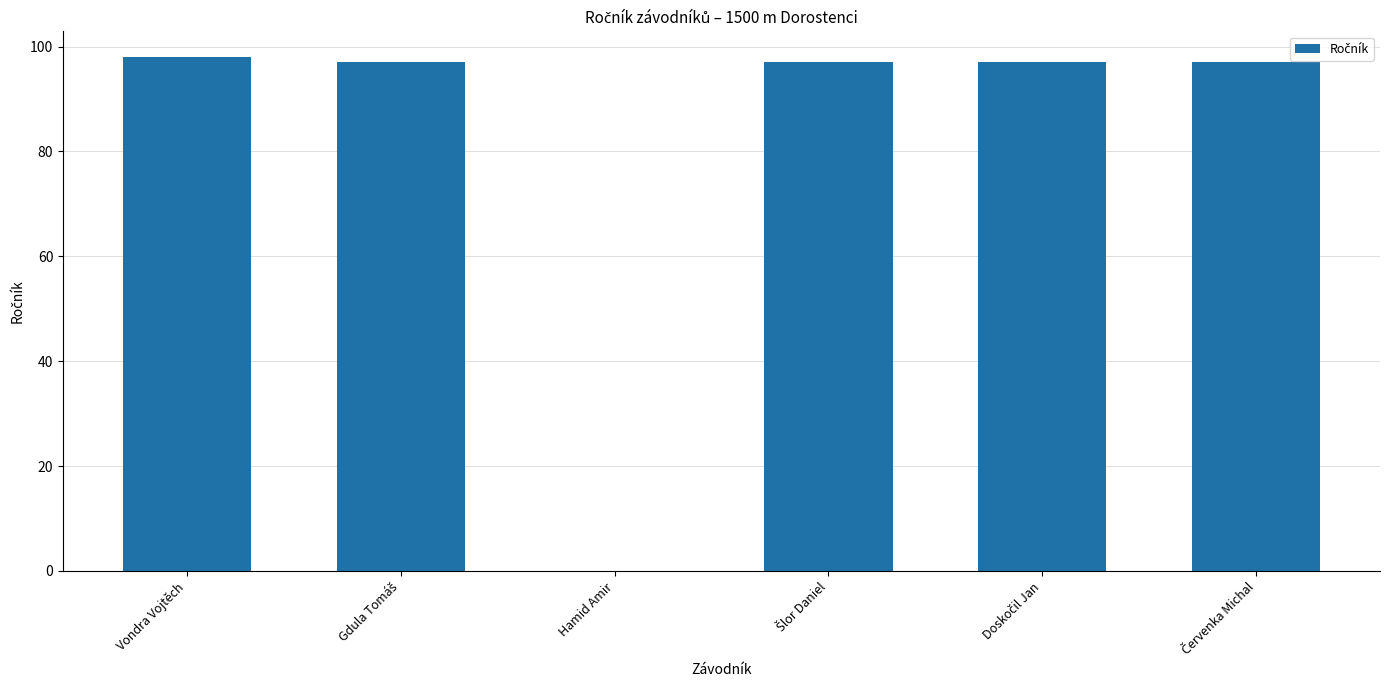

How many distinct data groups are displayed?

1